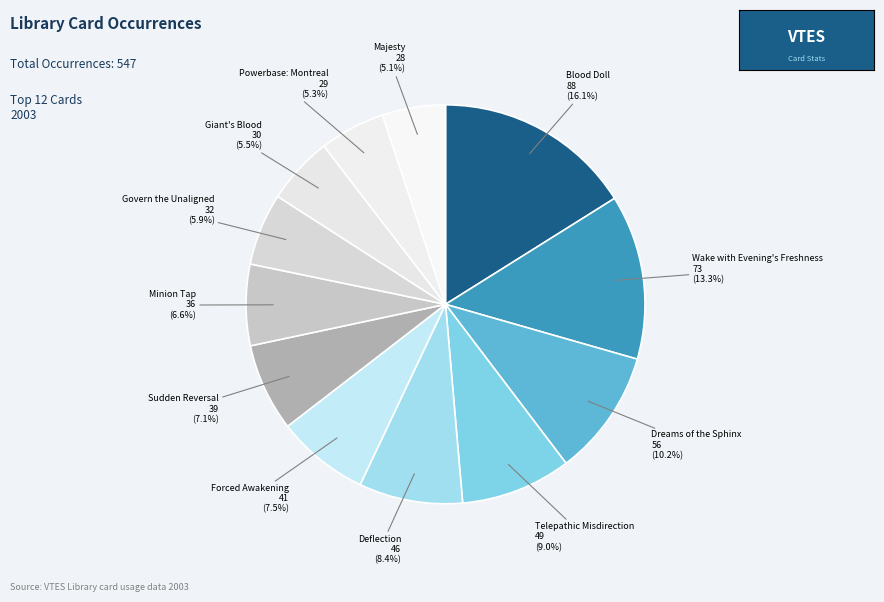

What is the smallest slice in the pie chart?

Majesty